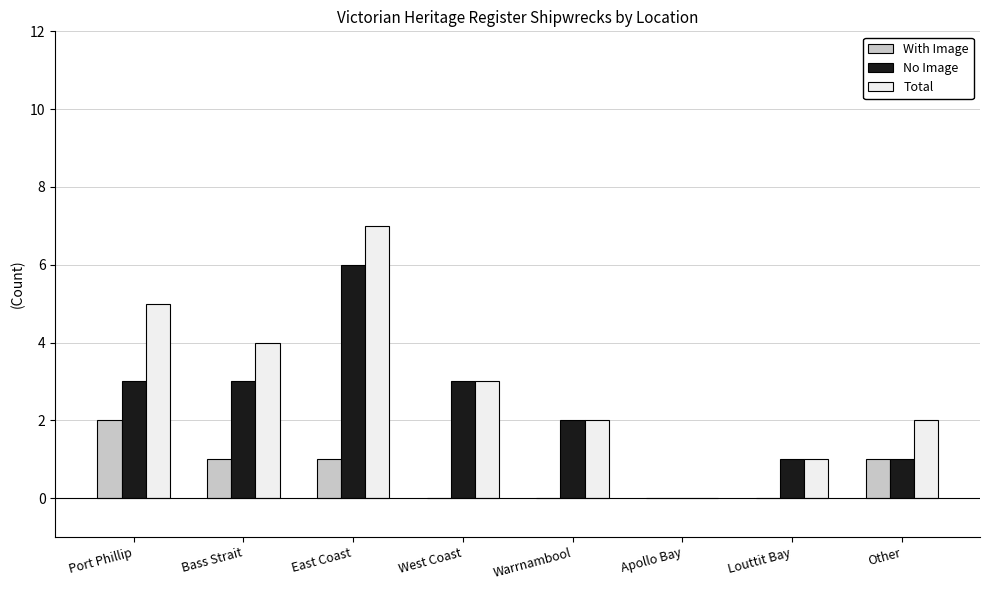

Which series has the largest total across all categories?

Total